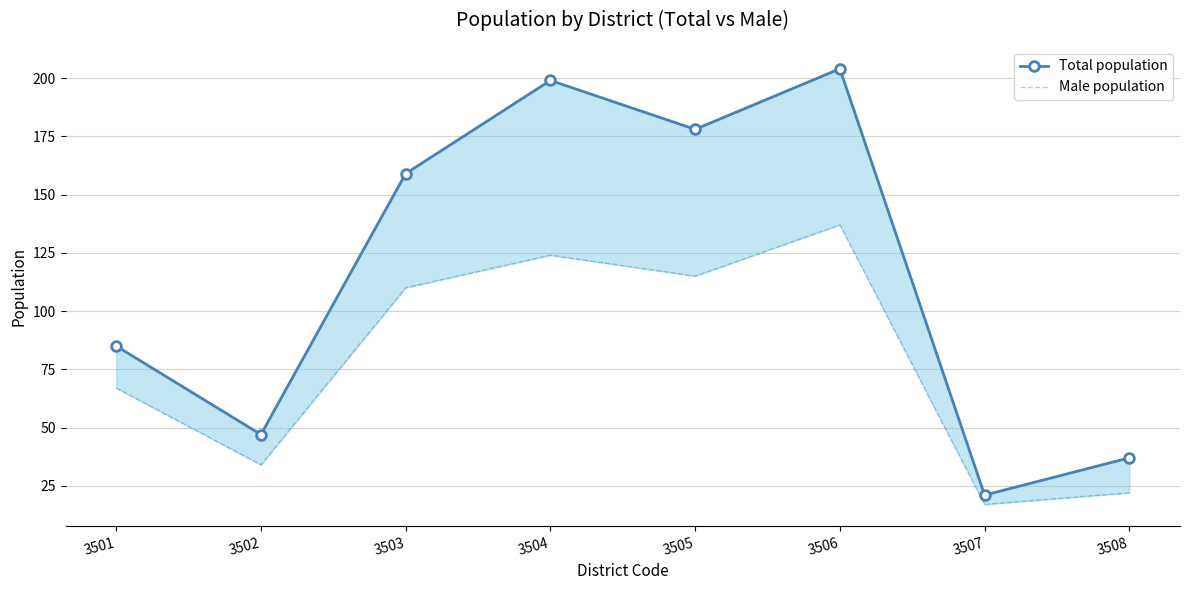

Is the value of Total population at 3503 greater than the value of Male population at 3507?

Yes